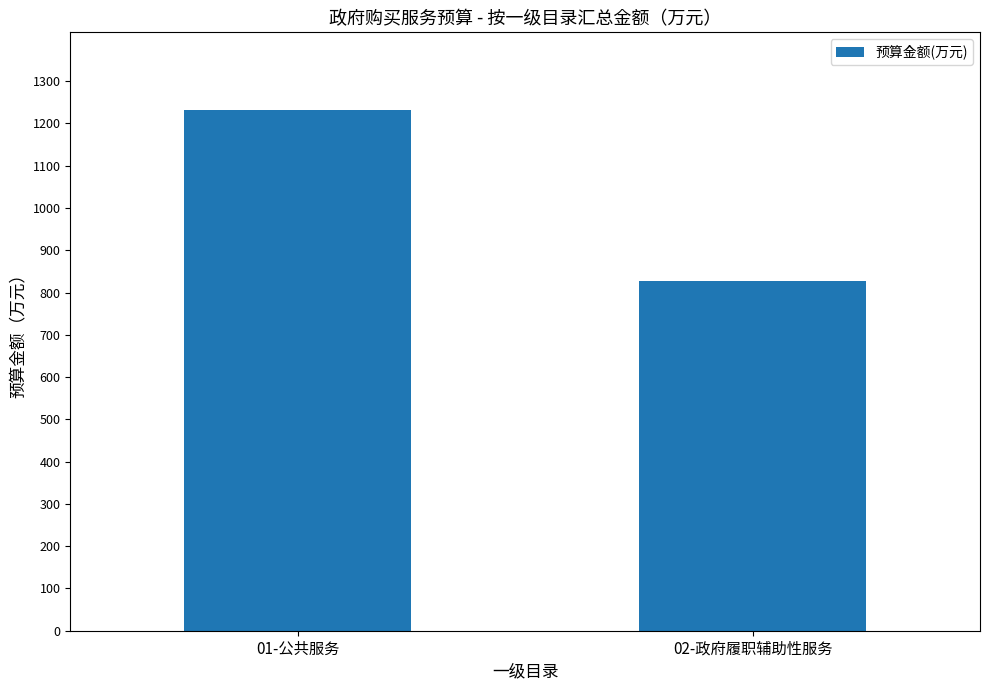

What is the difference between the values at 02-政府履职辅助性服务 and 01-公共服务?

403.3